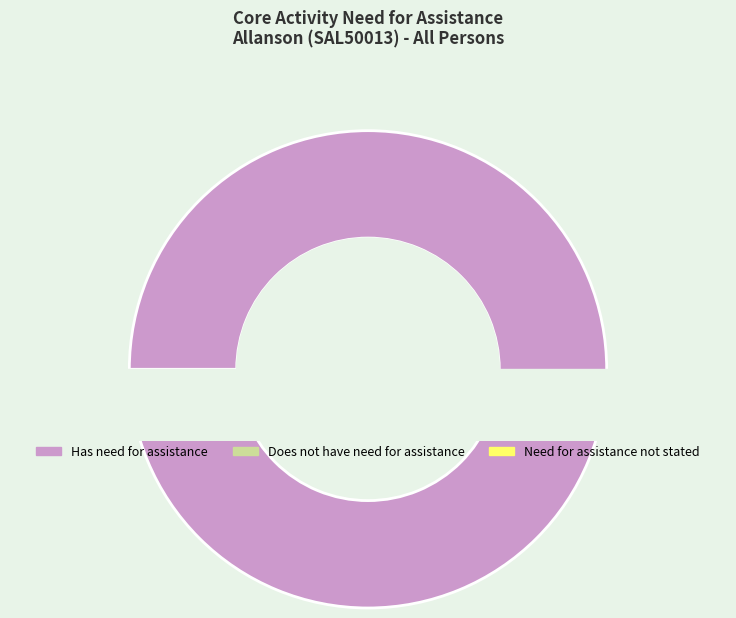

Does Need for assistance not stated represent more than half of the total?

No